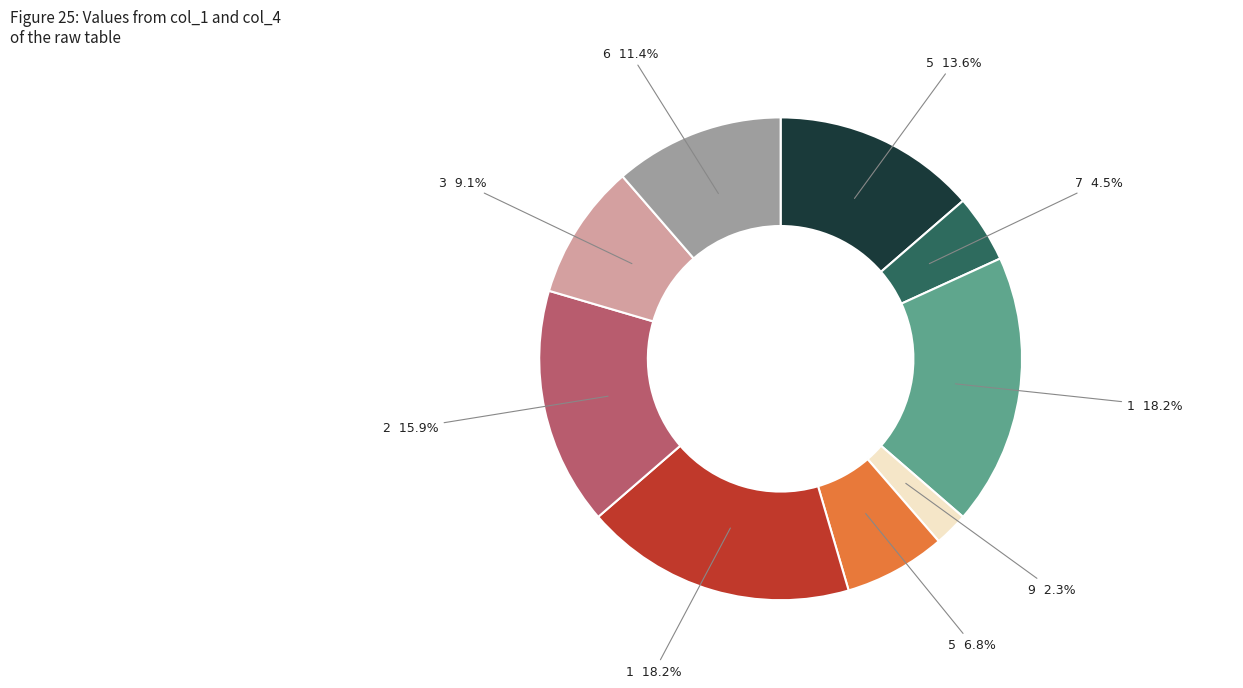

How many slices are in this pie chart?

9